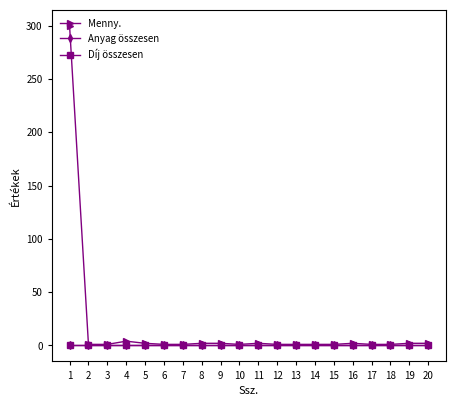

What is the sum of the Menny. values at 17 and 7?

2.0